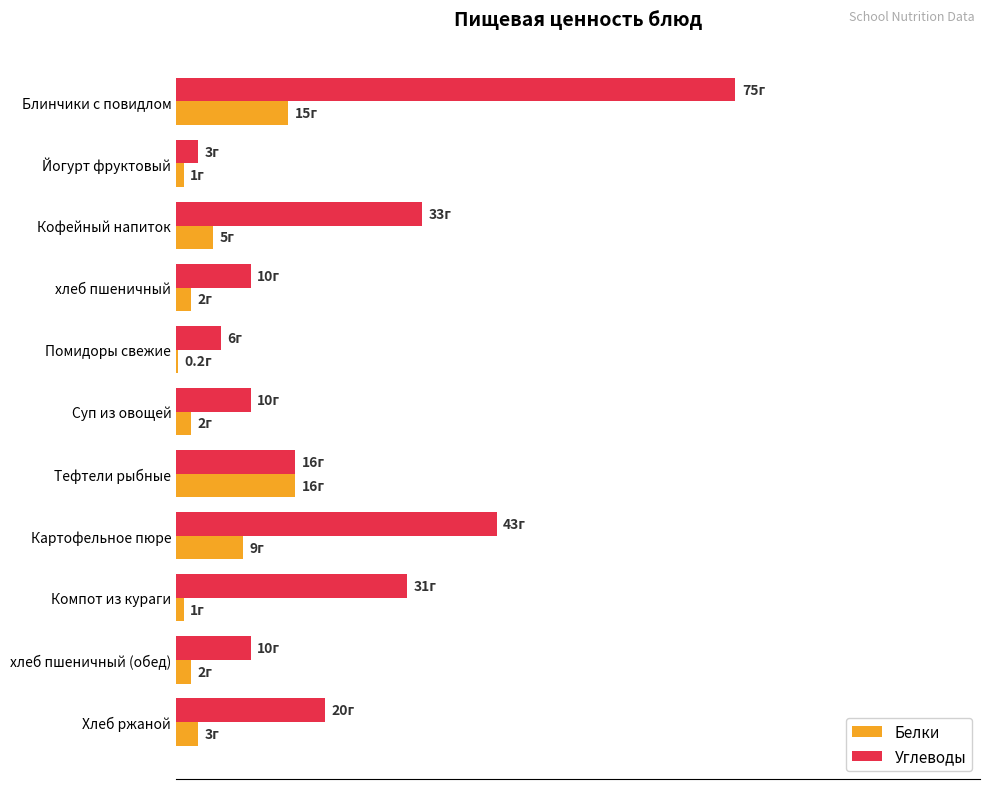

List the series in order of their overall mean, highest first.

Углеводы, Белки